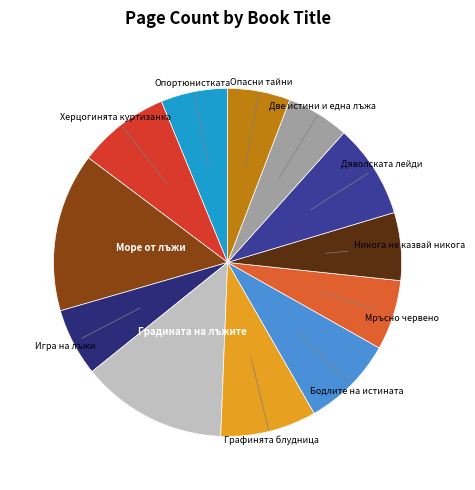

Count the number of slices in the pie.

12